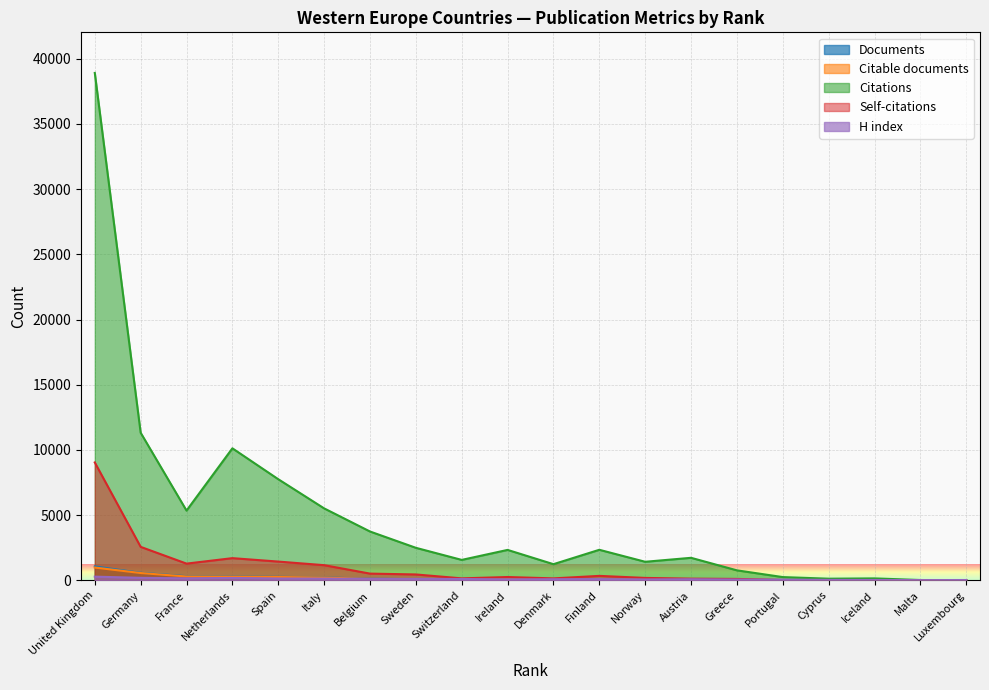

Which category has the lowest value across all series?

Luxembourg